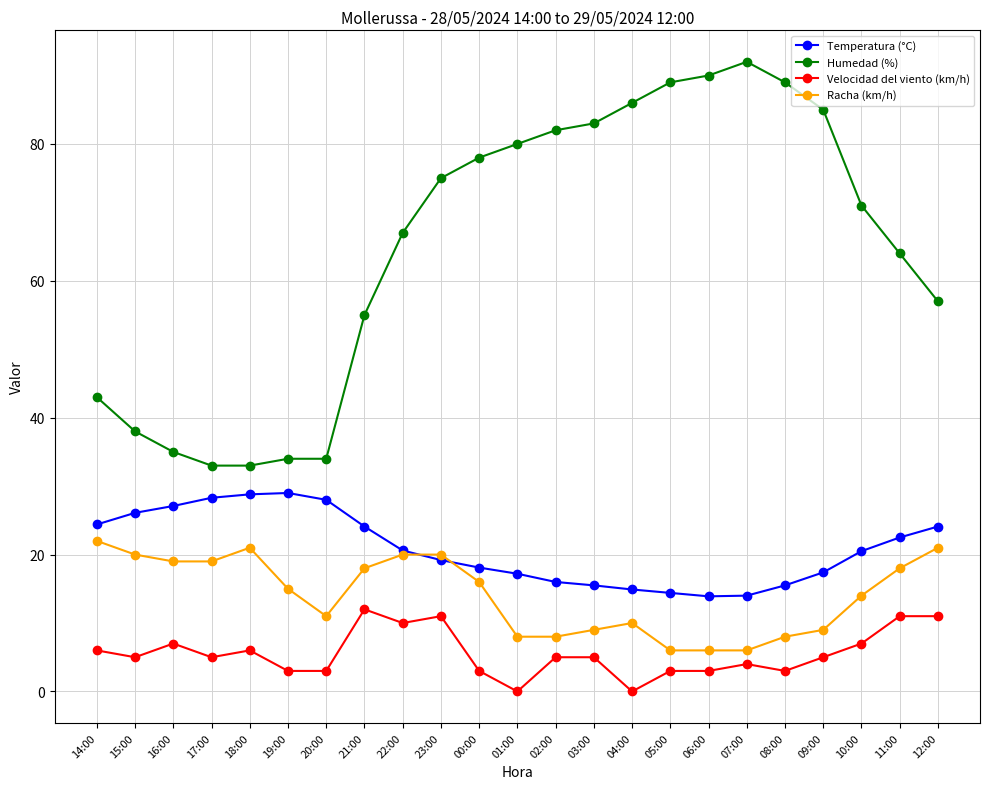

What is the spread (max minus min) of values at 23:00?

64.0